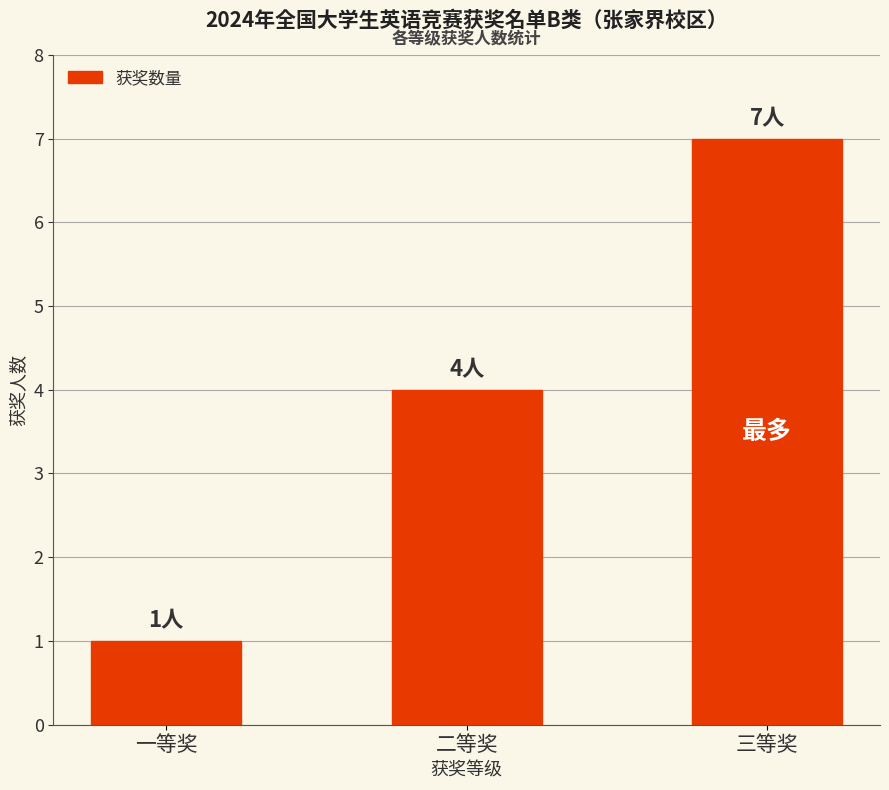

What is the label of the 1st bar from the right?

三等奖